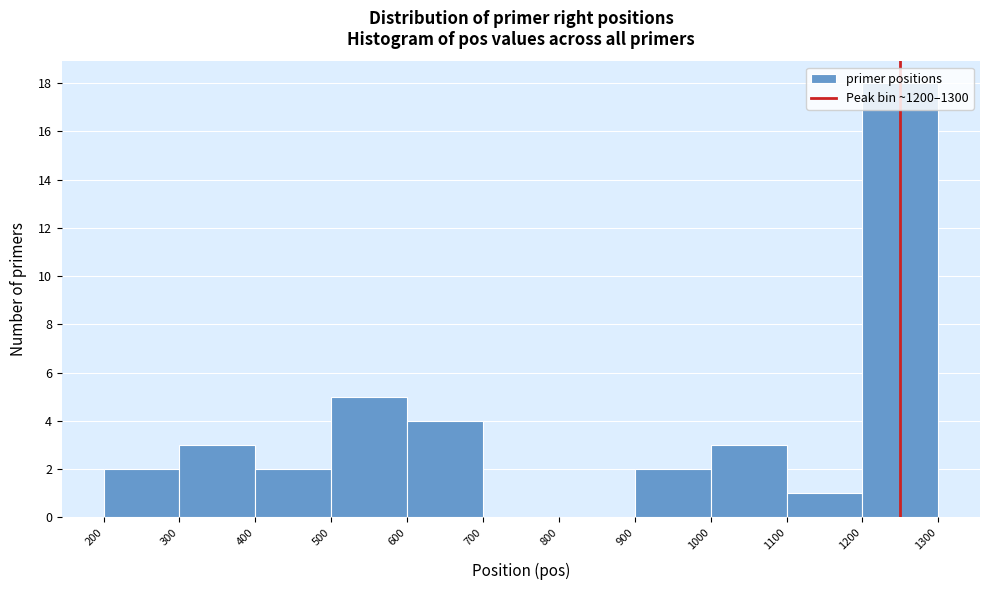

Reading left to right, transcribe this chart: for each bar, give the range it covers on the x-axis and its height. The values are not printed on the chart, so give them approximately, as read against the axis.

200 to 300: 2
300 to 400: 3
400 to 500: 2
500 to 600: 5
600 to 700: 4
700 to 800: 0
800 to 900: 0
900 to 1000: 2
1000 to 1100: 3
1100 to 1200: 1
1200 to 1300: 18